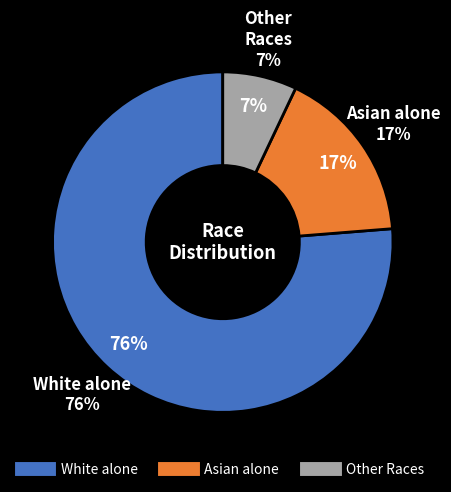

Does White alone represent more than half of the total?

Yes